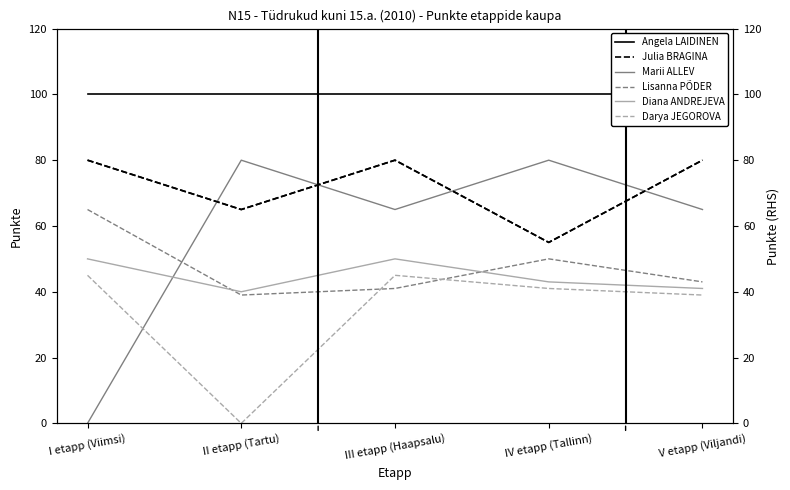

At which category does Marii ALLEV reach its first local valley?

III etapp (Haapsalu)